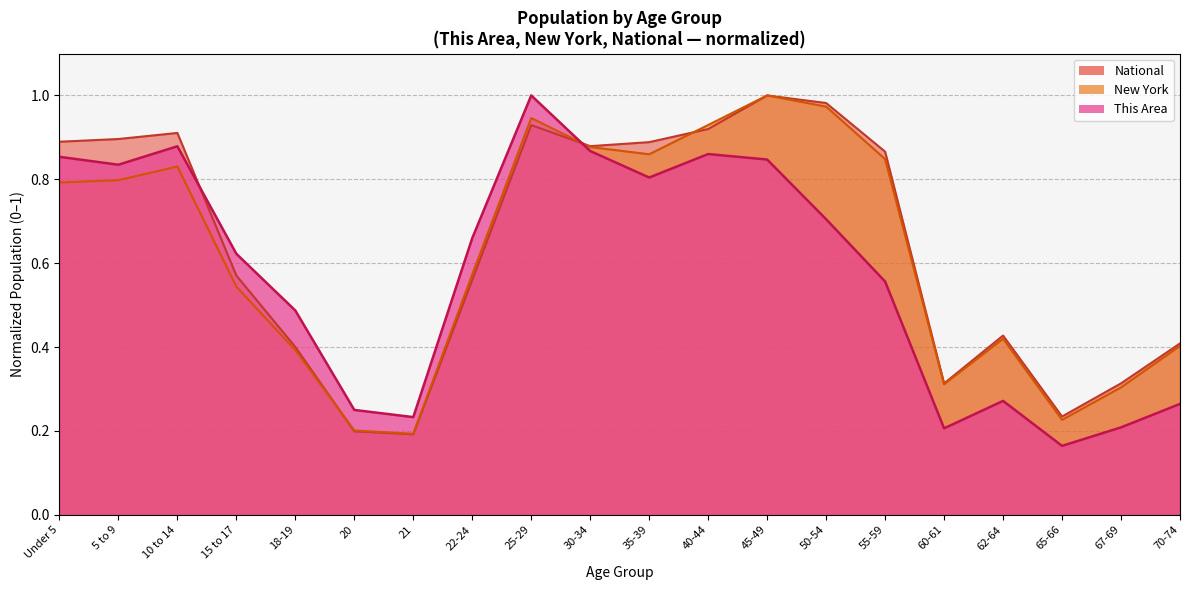

How many interior local peaks does the This Area series have?

4